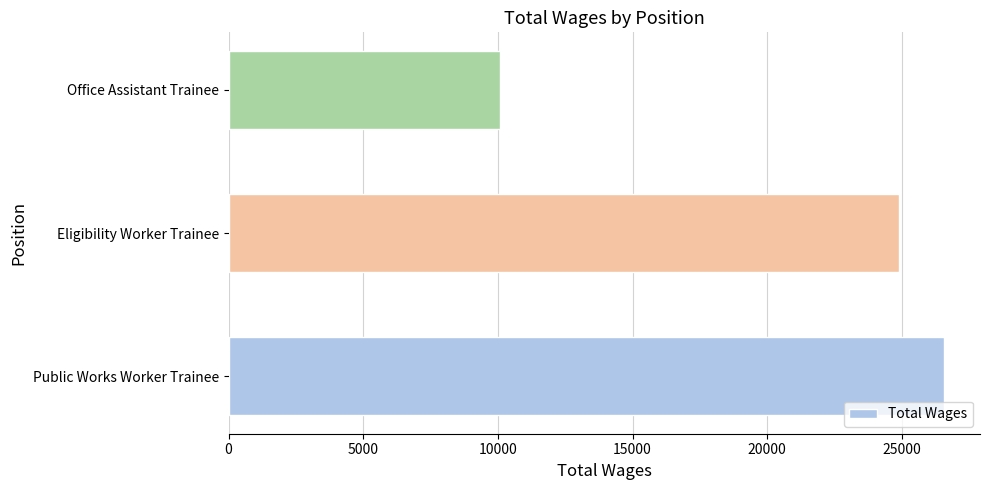

What is the change in value from Public Works Worker Trainee to Eligibility Worker Trainee?

-1670